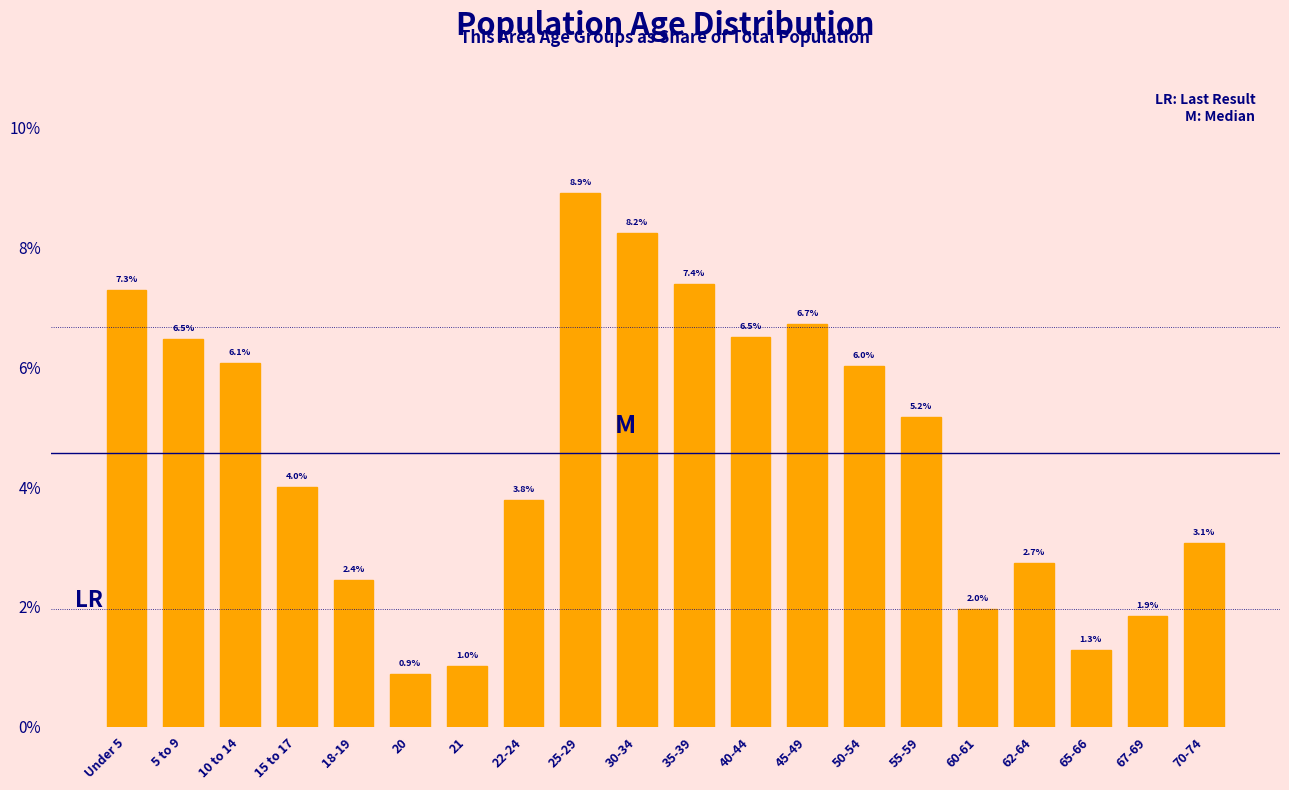

Reading left to right, what are all the values shown in this chart?

7.3	6.5	6.1	4.0	2.4	0.9	1.0	3.8	8.9	8.2	7.4	6.5	6.7	6.0	5.2	2.0	2.7	1.3	1.9	3.1